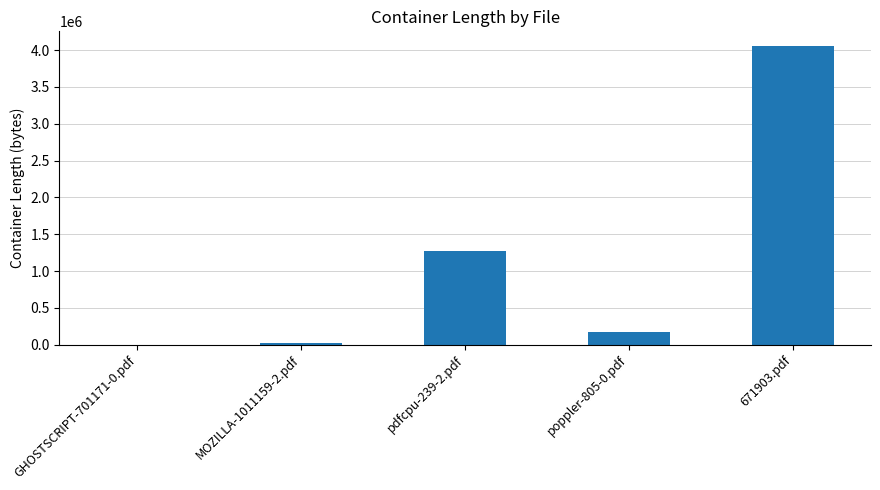

What is the maximum value shown in the chart?

4051267